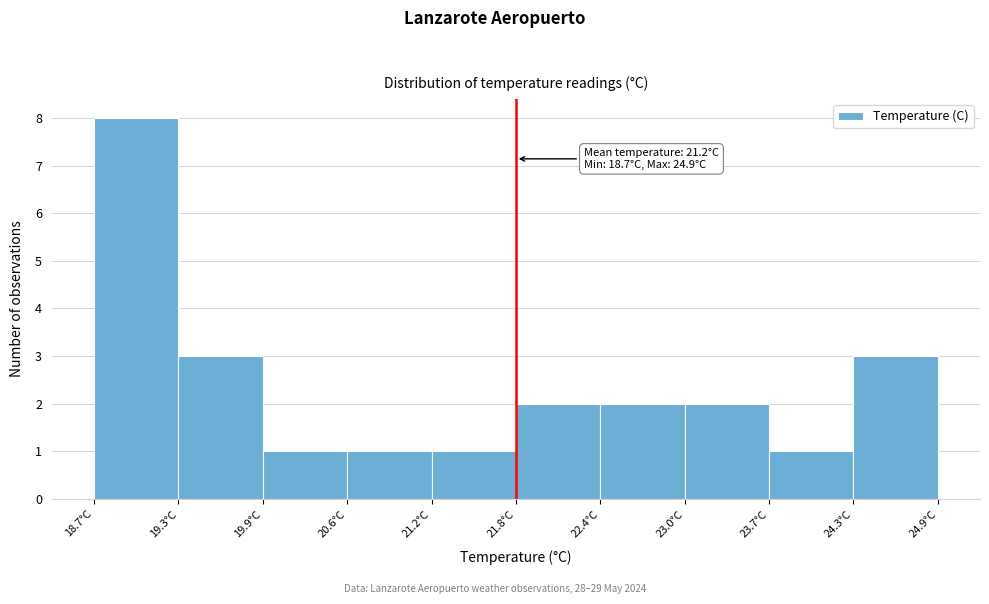

Which range on the x-axis has the tallest bar?

18.70 to 19.32